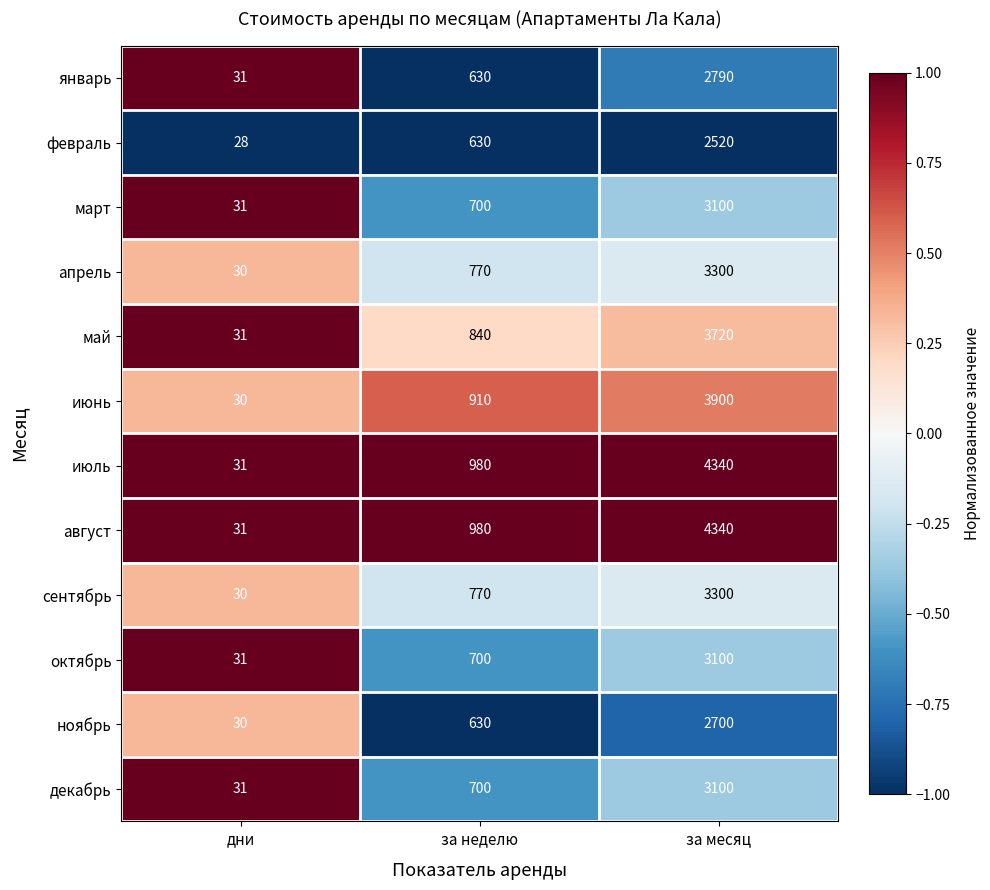

What is the spread (max minus min) of values at за месяц?

1820